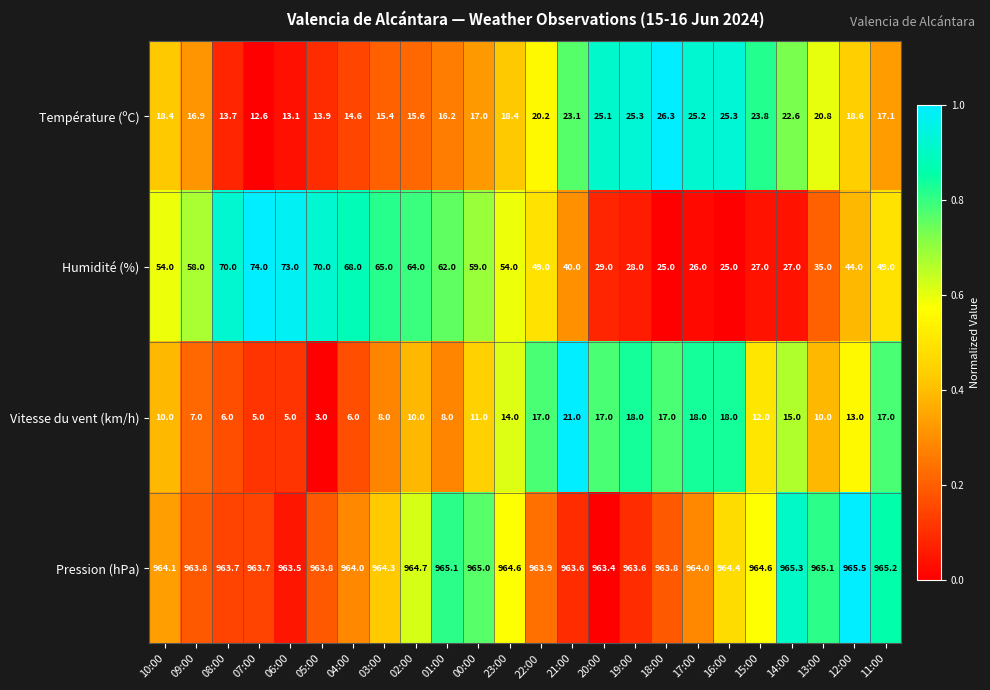

True or false: Température (ºC) has a value of 30.0 at 22:00.

False